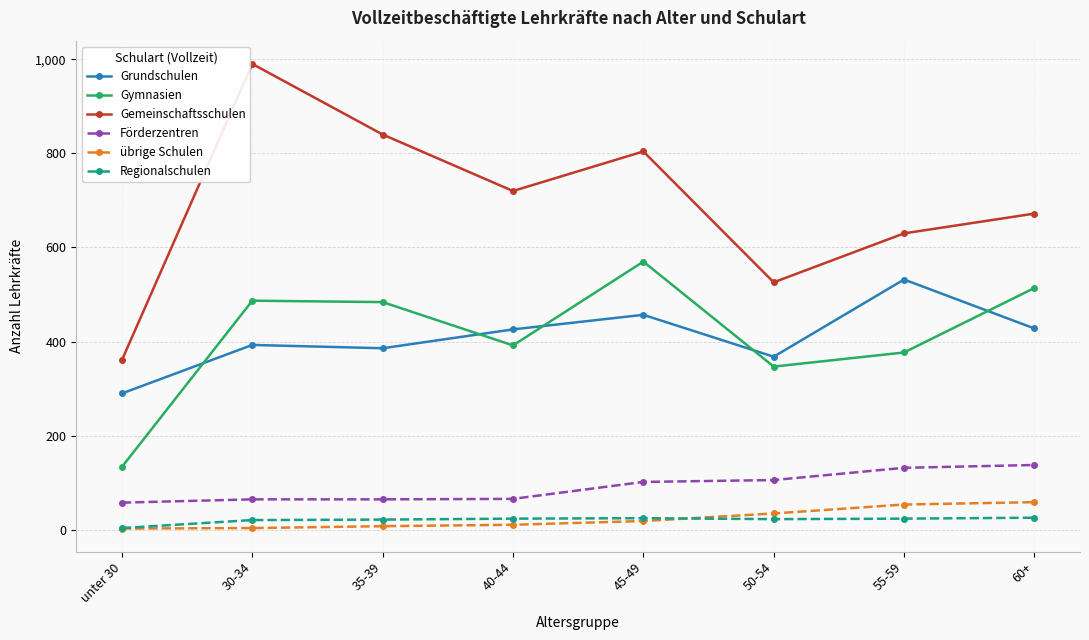

Does the chart display data point markers on the line(s)?

Yes